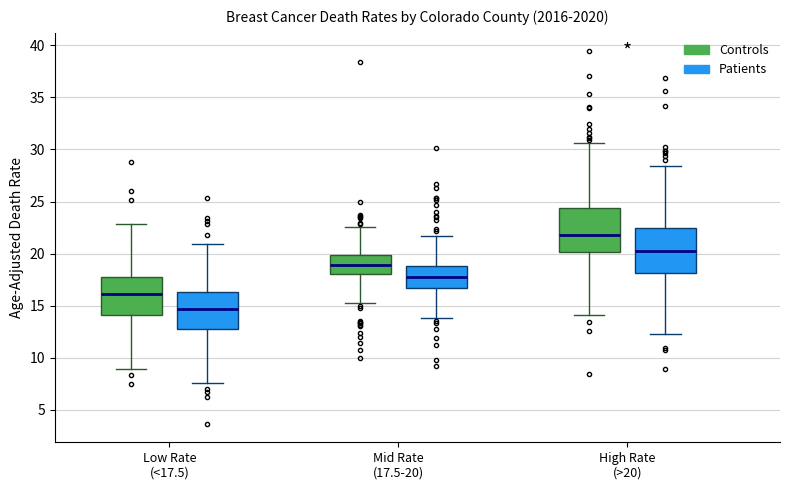

Which box's median line is the highest?

High Rate (>20) (Controls)